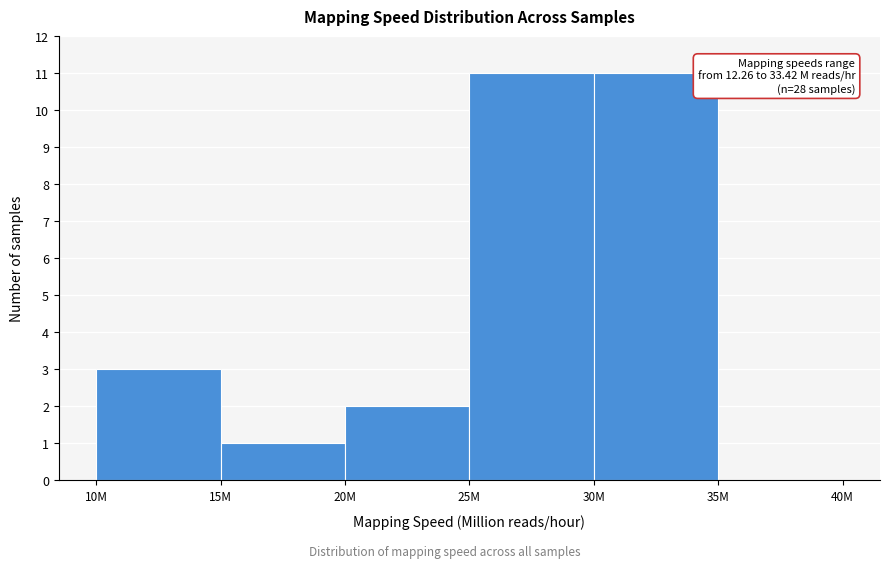

Reading left to right, list all the values displayed in this chart.

10M=3	15M=1	20M=2	25M=11	30M=11	35M=0